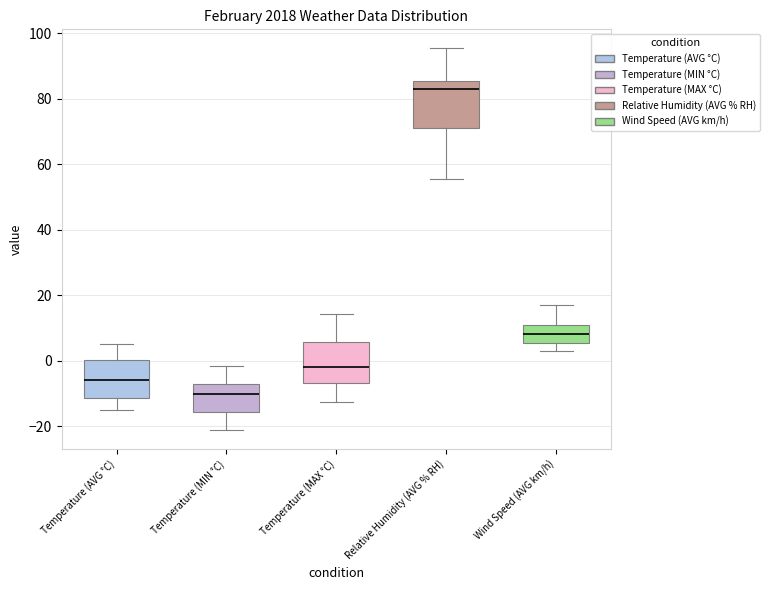

Reading left to right, read every box against the y-axis: the position of its median line, the range the box covers, and the ends of its whiskers. The values are not printed on the chart, so give them approximately, as read against the axis.

Temperature (AVG °C): median -6, box -12 to 0, whiskers -14 to 6
Temperature (MIN °C): median -10, box -16 to -8, whiskers -22 to -2
Temperature (MAX °C): median -2, box -6 to 6, whiskers -12 to 14
Relative Humidity (AVG % RH): median 84, box 72 to 86, whiskers 56 to 96
Wind Speed (AVG km/h): median 8, box 6 to 10, whiskers 2 to 18